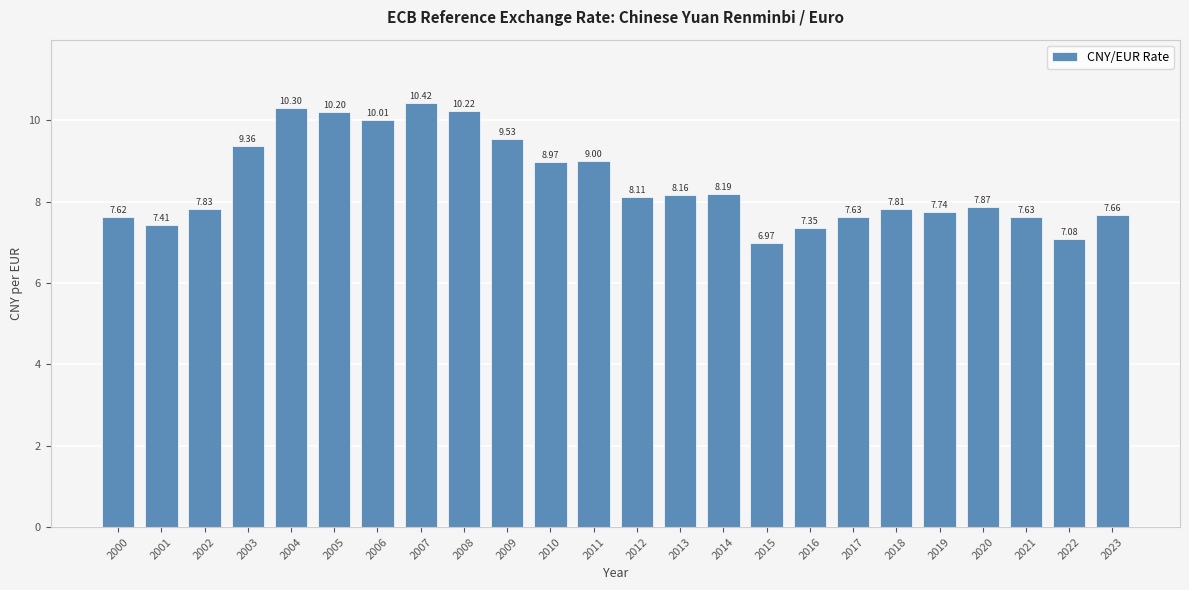

What is the change in value from 2003 to 2015?

-2.4